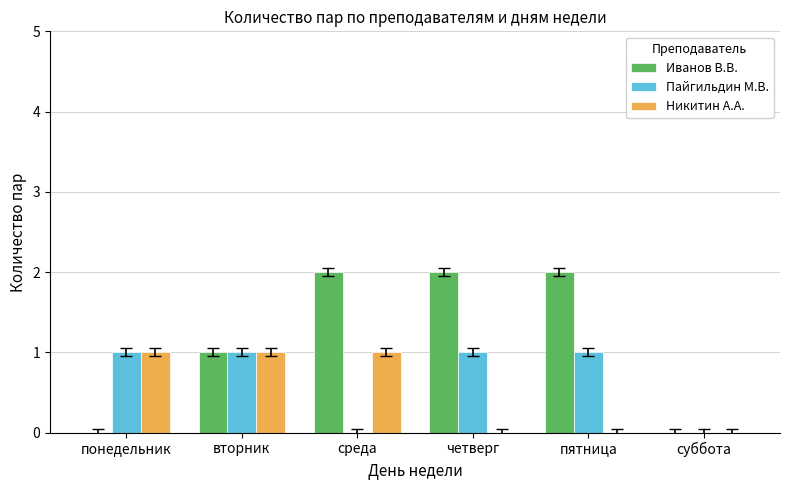

Reading left to right, what are all the values shown in this chart?

Иванов В.В.: 0	1	2	2	2	0
Пайгильдин М.В.: 1	1	0	1	1	0
Никитин А.А.: 1	1	1	0	0	0